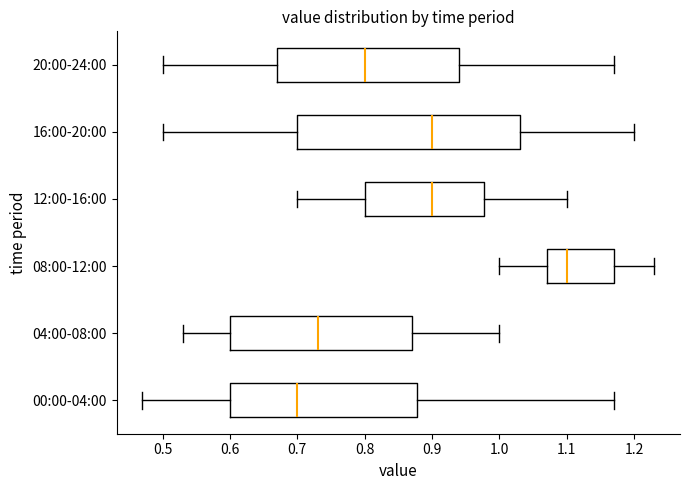

Reading bottom to top, transcribe this box plot: for each box, give where its median line is, the range the box spans, and where its two whiskers end, as read against the x-axis. The values are not printed on the chart, so give them approximately, as read against the axis.

00:00-04:00: median 0.70, box 0.60 to 0.88, whiskers 0.47 to 1.17
04:00-08:00: median 0.73, box 0.60 to 0.87, whiskers 0.53 to 1.00
08:00-12:00: median 1.10, box 1.07 to 1.17, whiskers 1.00 to 1.23
12:00-16:00: median 0.90, box 0.80 to 0.98, whiskers 0.70 to 1.10
16:00-20:00: median 0.90, box 0.70 to 1.03, whiskers 0.50 to 1.20
20:00-24:00: median 0.80, box 0.67 to 0.94, whiskers 0.50 to 1.17